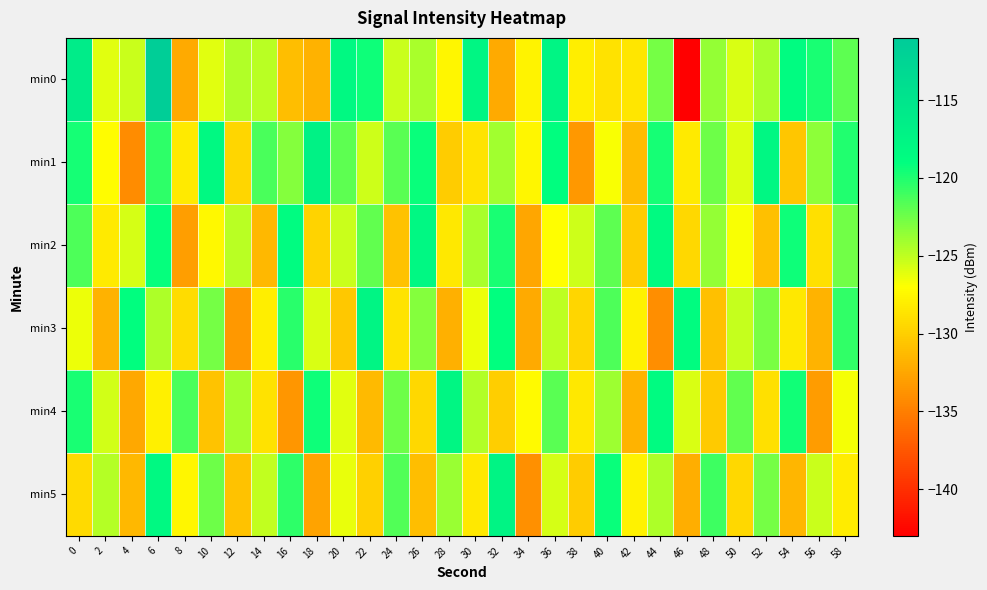

Which has a higher value, 40 or 6?

6